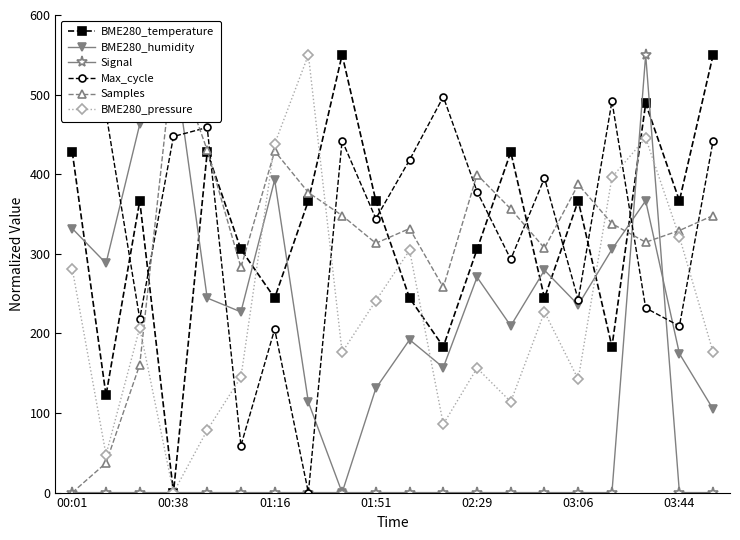

Is it true that Signal equals 0.0 at 03:44?

True